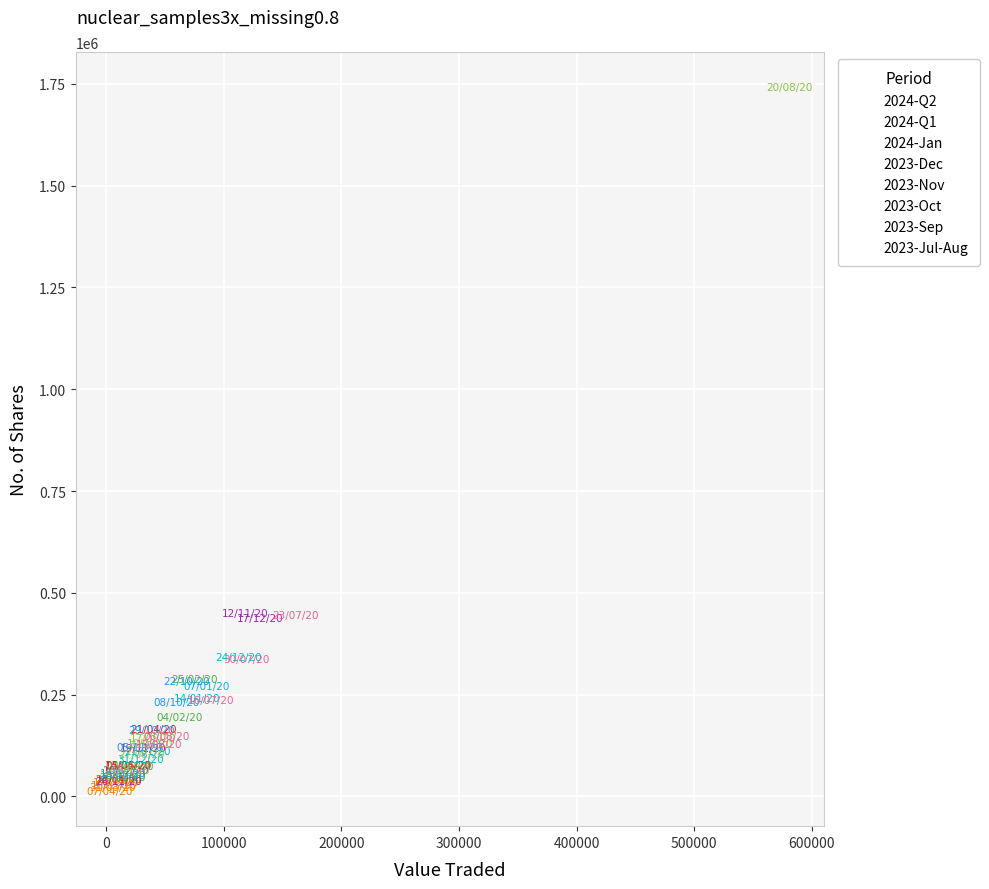

Which series reaches the maximum Y coordinate?

2023-Sep